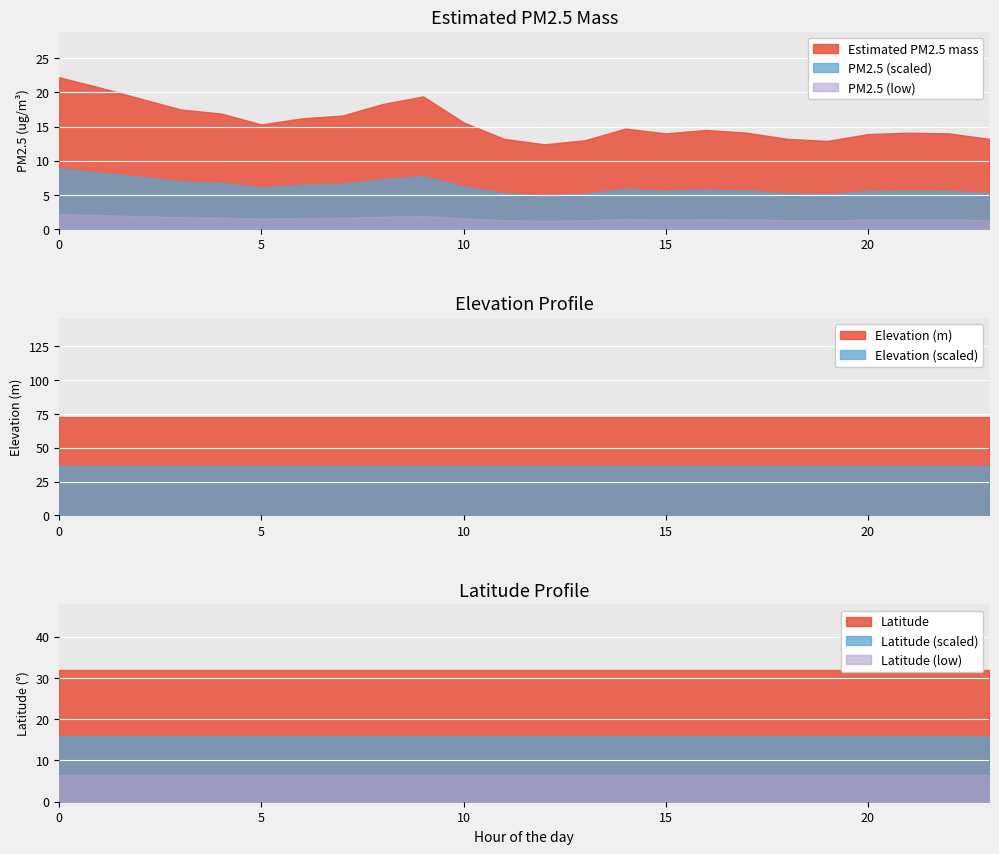

True or false: Estimated PM2.5 mass has a value of 15.3 at 5.

True